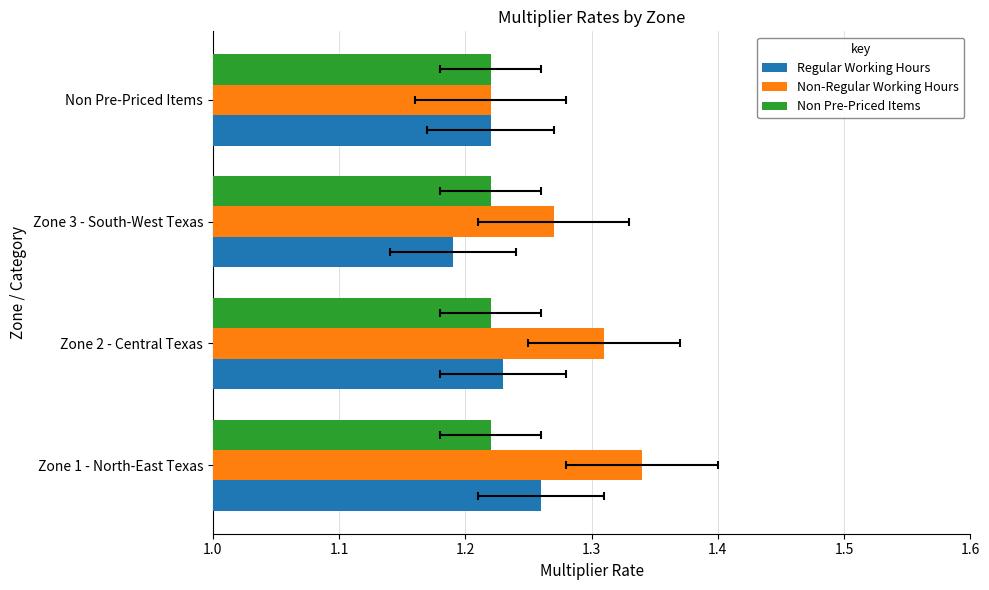

Reading right to left, what are all the values shown in this chart?

Regular Working Hours: 1.2	1.2	1.2	1.3
Non-Regular Working Hours: 1.2	1.3	1.3	1.3
Non Pre-Priced Items: 0.2	0.2	0.2	0.2